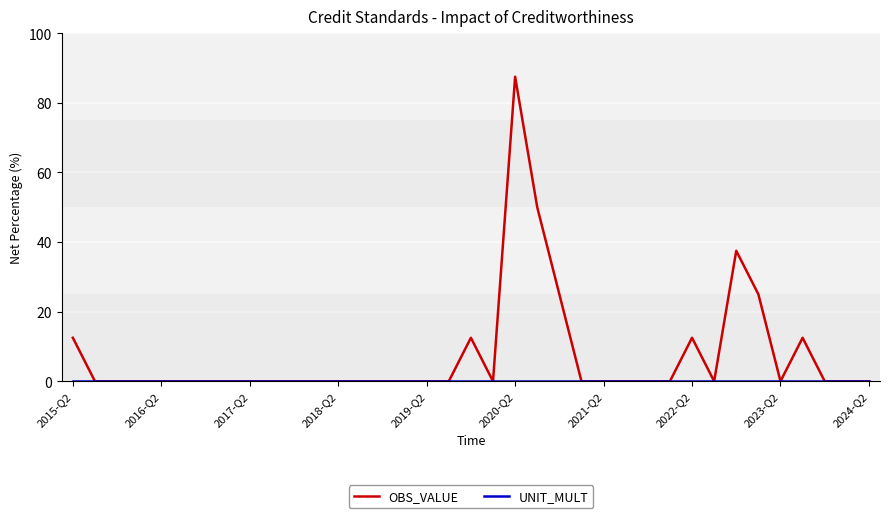

What is the greatest value displayed?

87.5